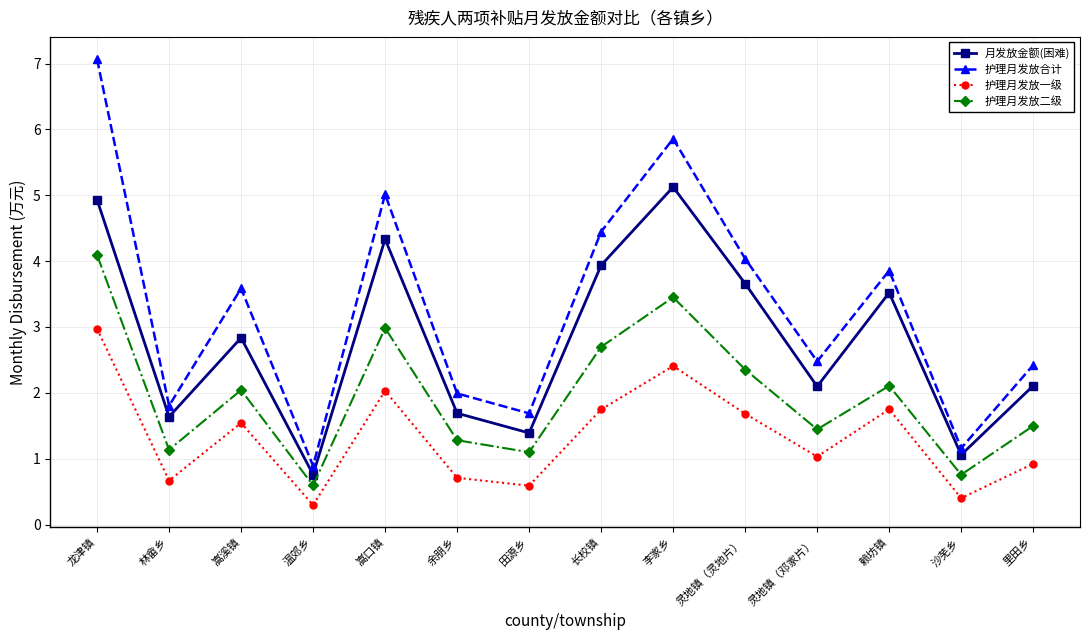

True or false: 护理月发放合计 and 月发放金额(困难) cross at least once.

False